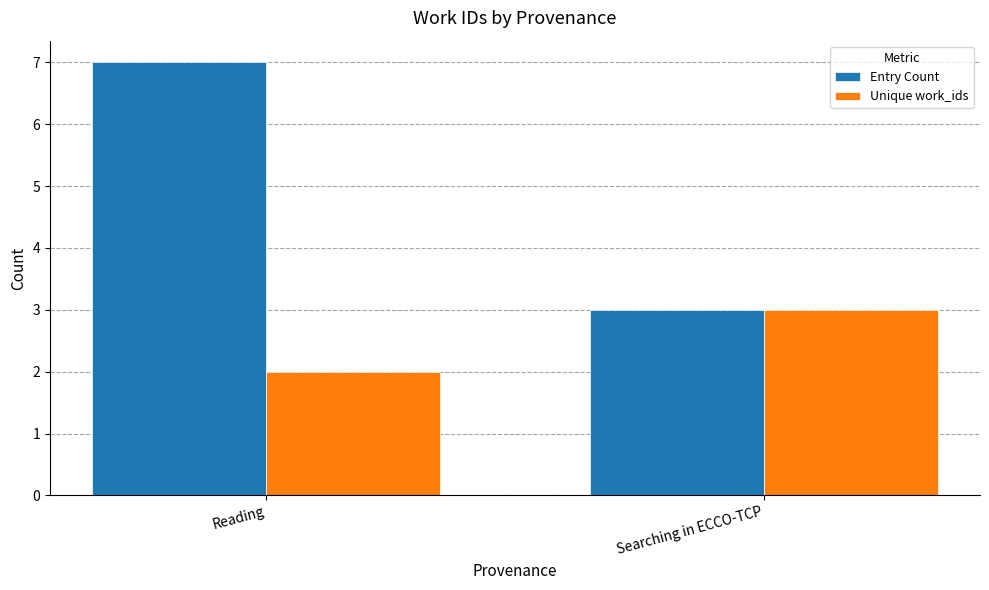

At how many categories does at least one series exceed 4?

1